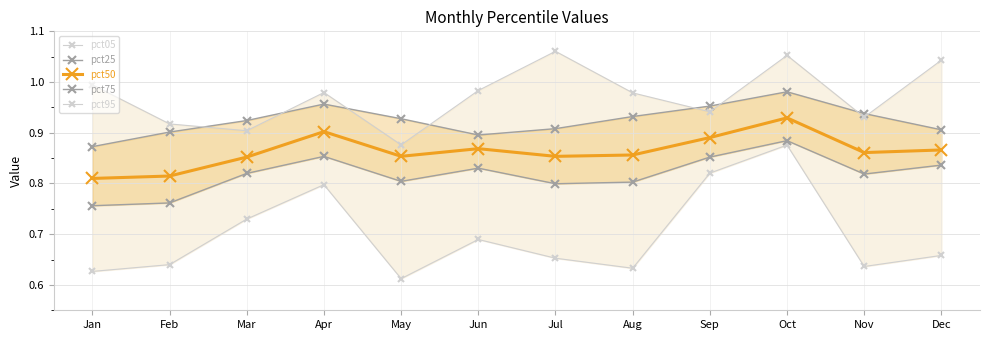

Reading left to right, what are all the values shown in this chart?

pct05: 0.6	0.6	0.7	0.8	0.6	0.7	0.7	0.6	0.8	0.9	0.6	0.7
pct25: 0.8	0.8	0.8	0.9	0.8	0.8	0.8	0.8	0.9	0.9	0.8	0.8
pct50: 0.8	0.8	0.9	0.9	0.9	0.9	0.9	0.9	0.9	0.9	0.9	0.9
pct75: 0.9	0.9	0.9	1.0	0.9	0.9	0.9	0.9	1.0	1.0	0.9	0.9
pct95: 1.0	0.9	0.9	1.0	0.9	1.0	1.1	1.0	0.9	1.1	0.9	1.0